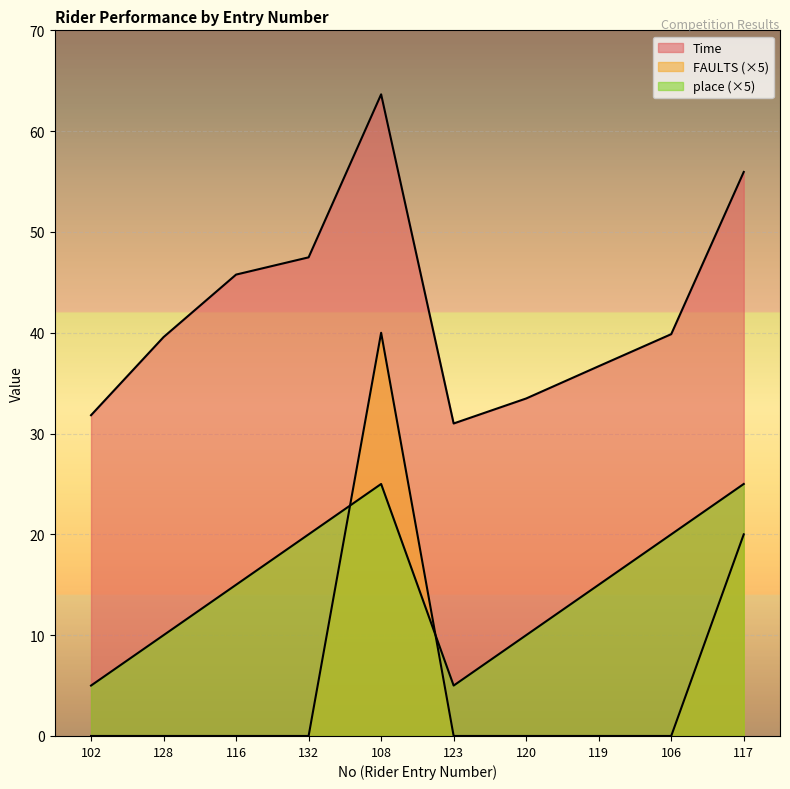

What is the value of the Time point at the 9th from the left?

39.9